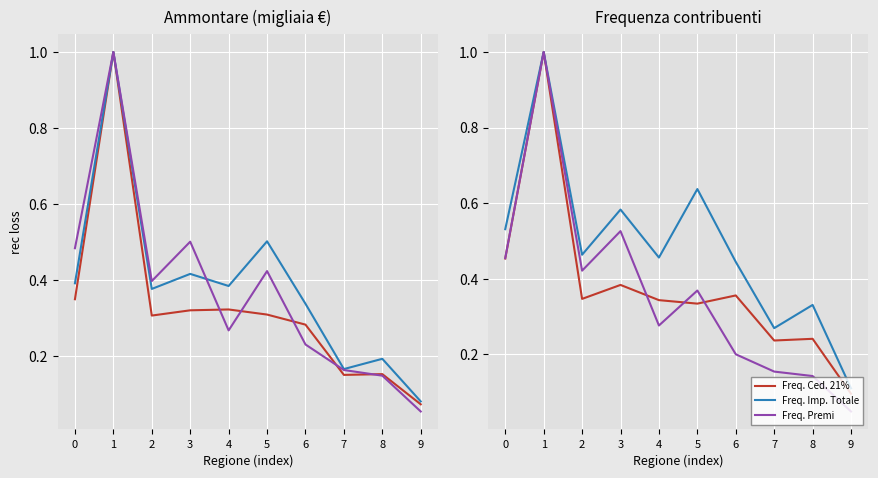

Which label corresponds to the smallest value in the chart?

9